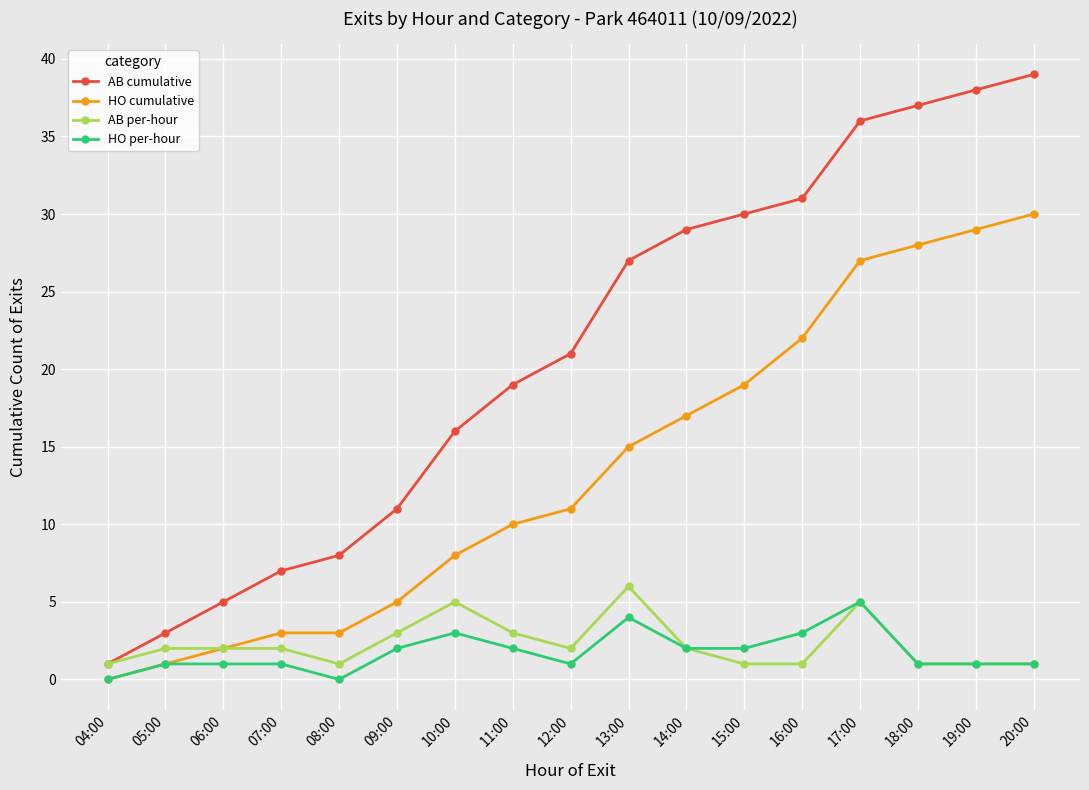

True or false: HO cumulative has more than 1 interior local peaks.

False